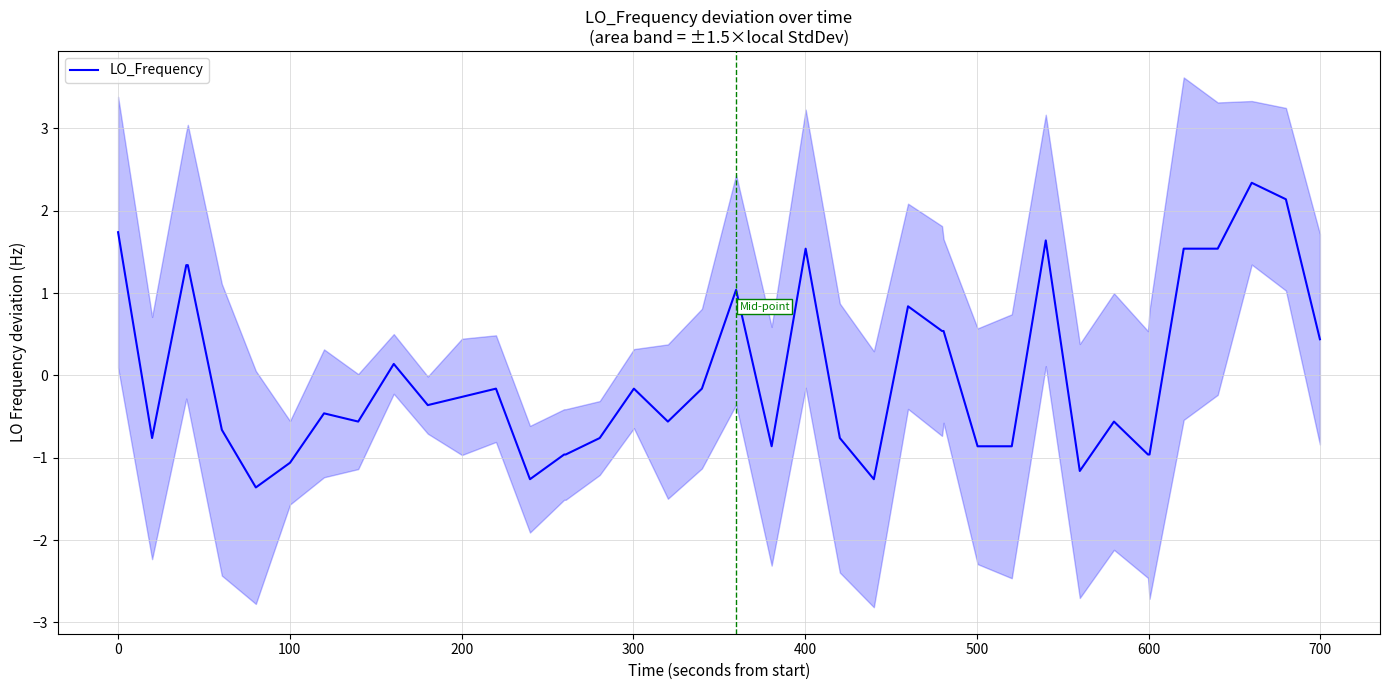

What is the minimum value for LO_Frequency?

-1.4